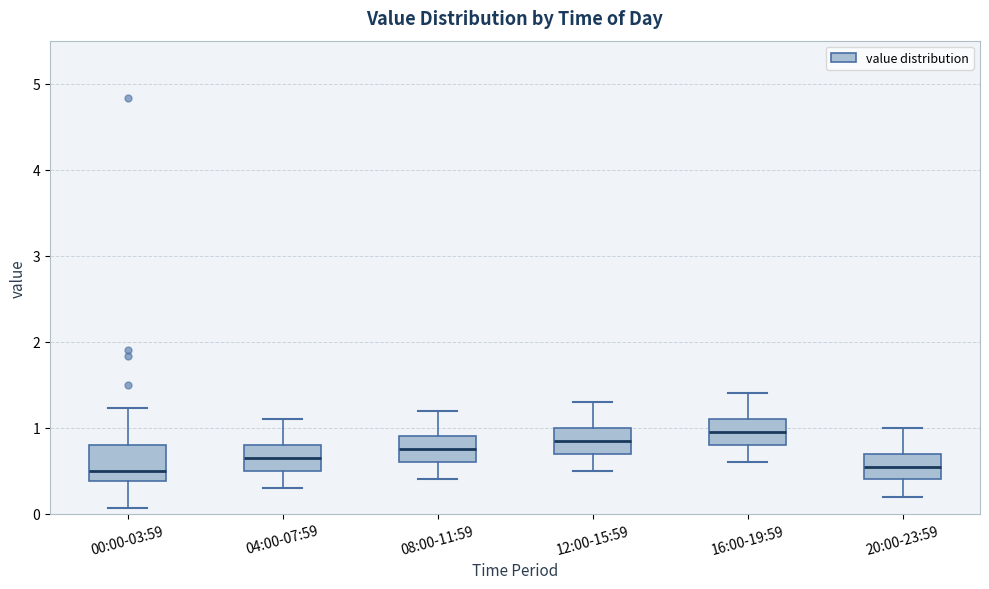

Which box is the tallest, from its lower edge to its upper edge?

00:00-03:59